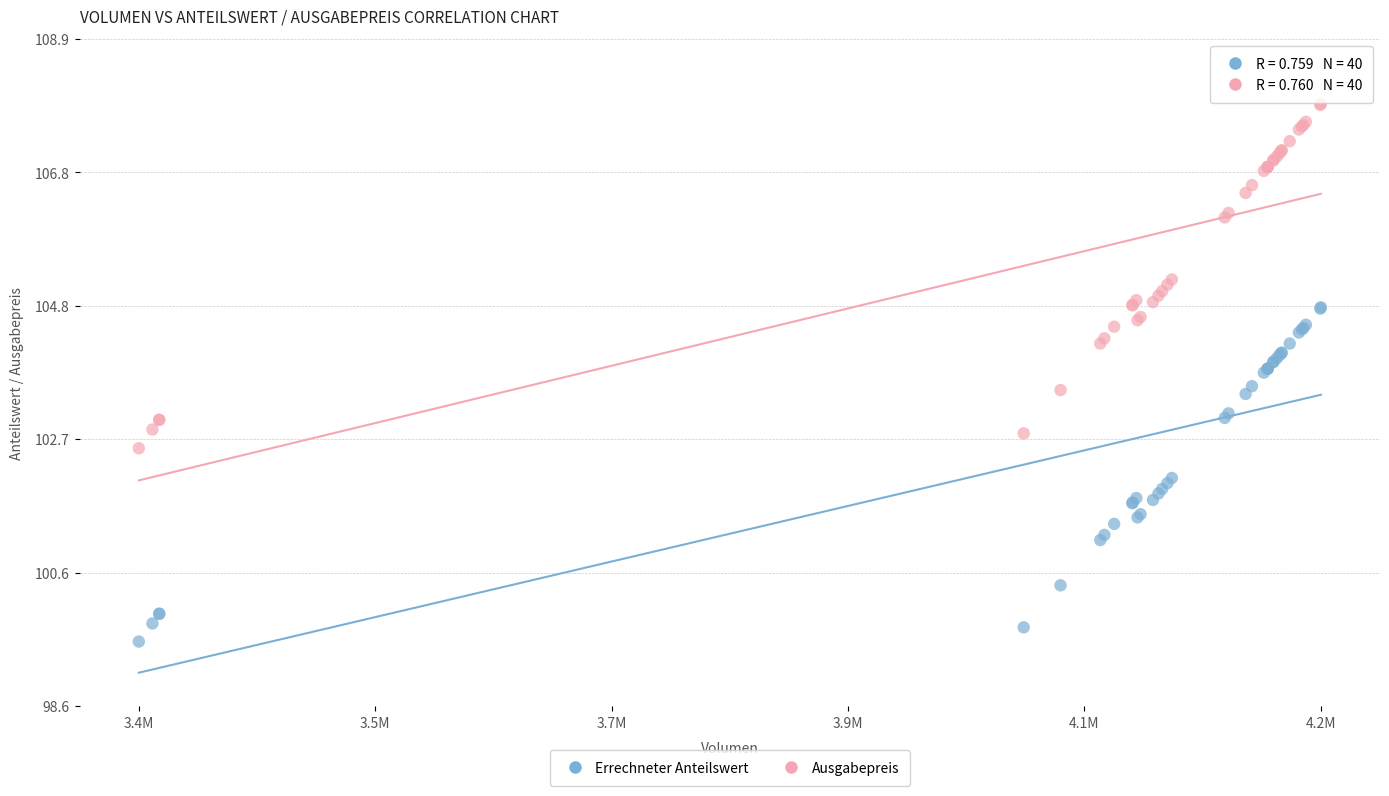

What are all the series names shown in the legend?

Errechneter Anteilswert, Ausgabepreis